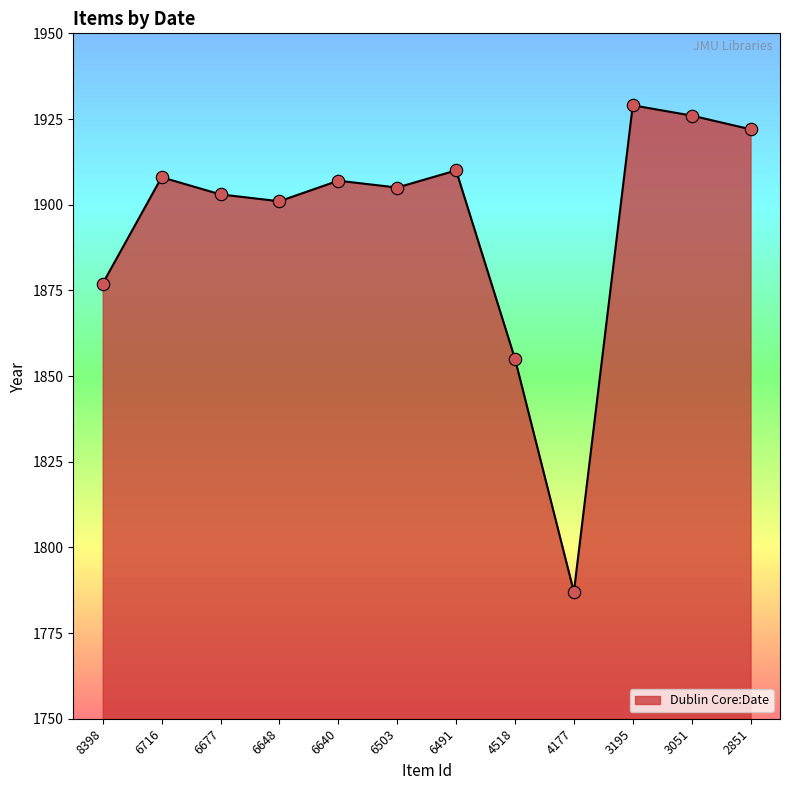

What is the change in value from 6648 to 4177?

-114